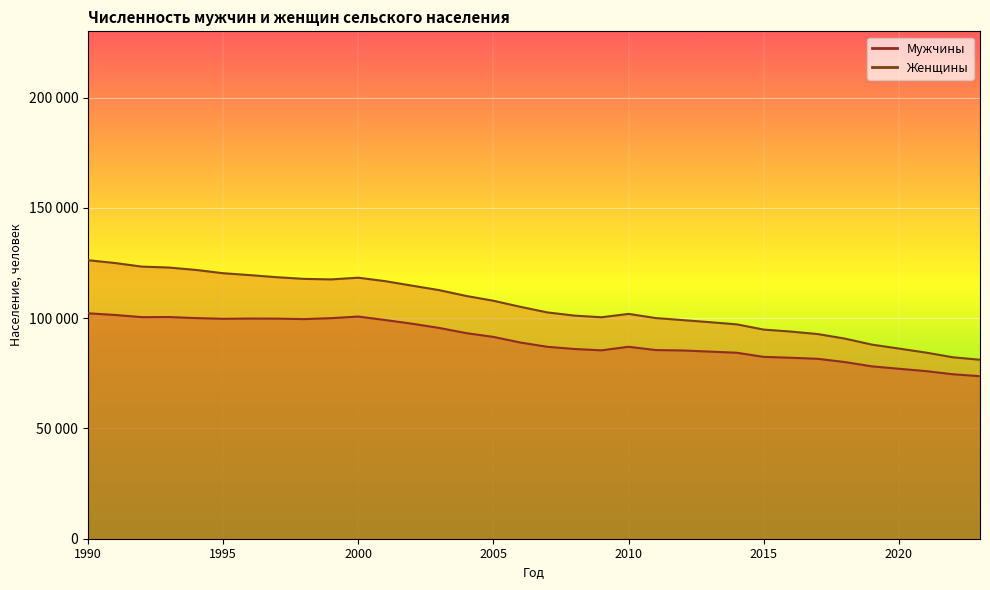

How many values in the Женщины series are below 105114?

17